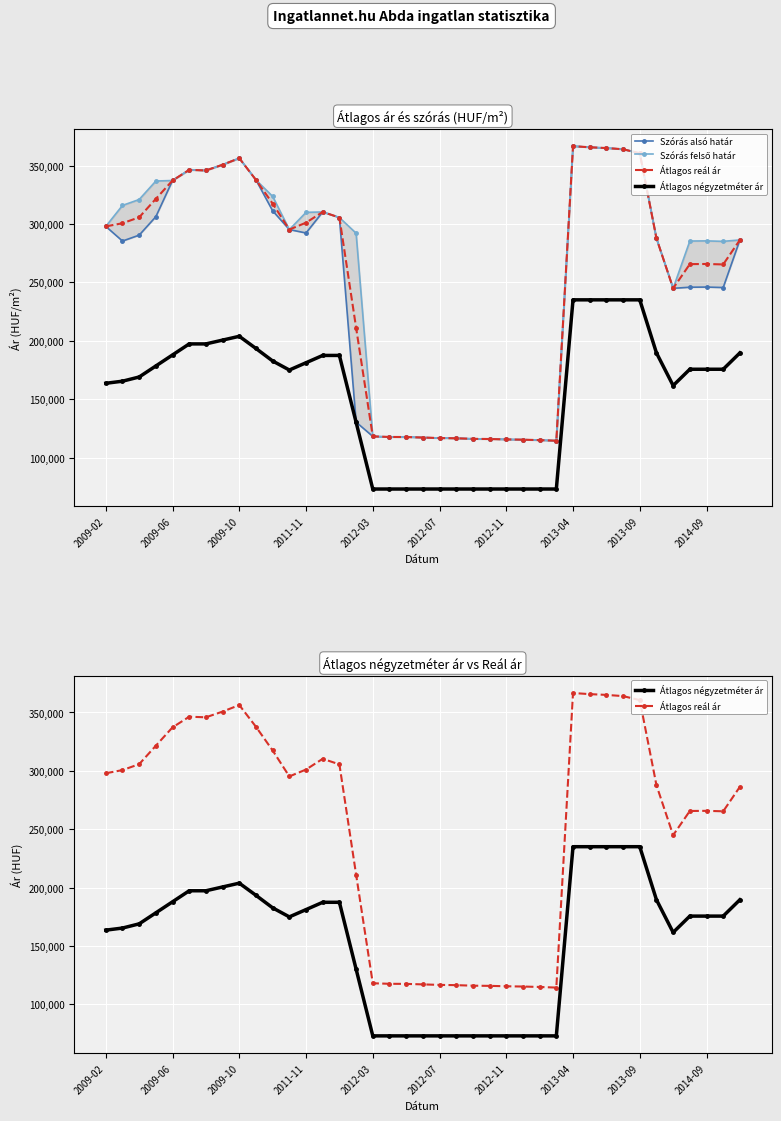

What value does the Szórás felső határ series have at 33?

287754